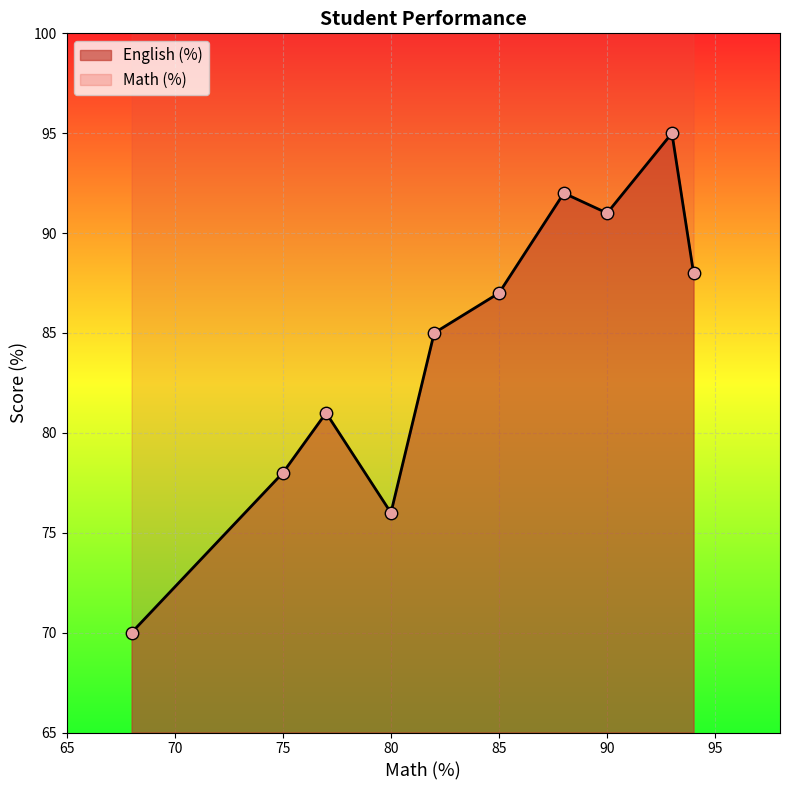

Which series contains the lowest Y value?

Math (%)